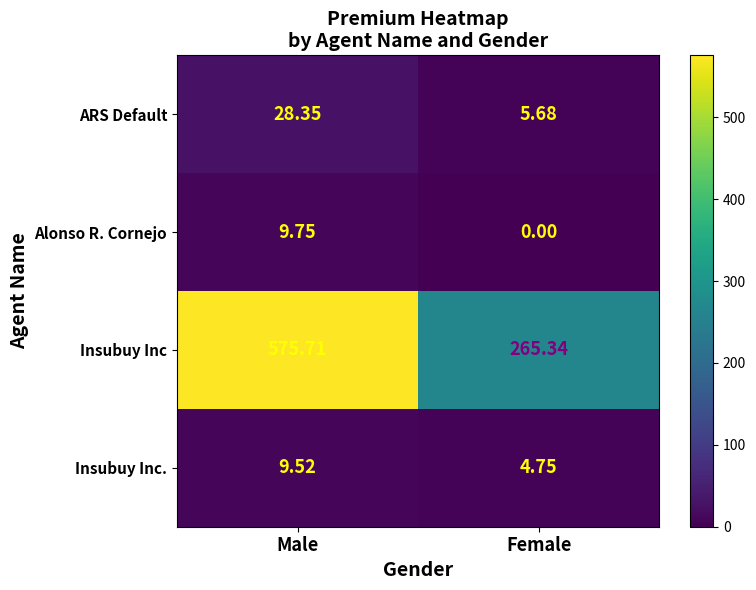

Which category has the highest value across all series?

Male